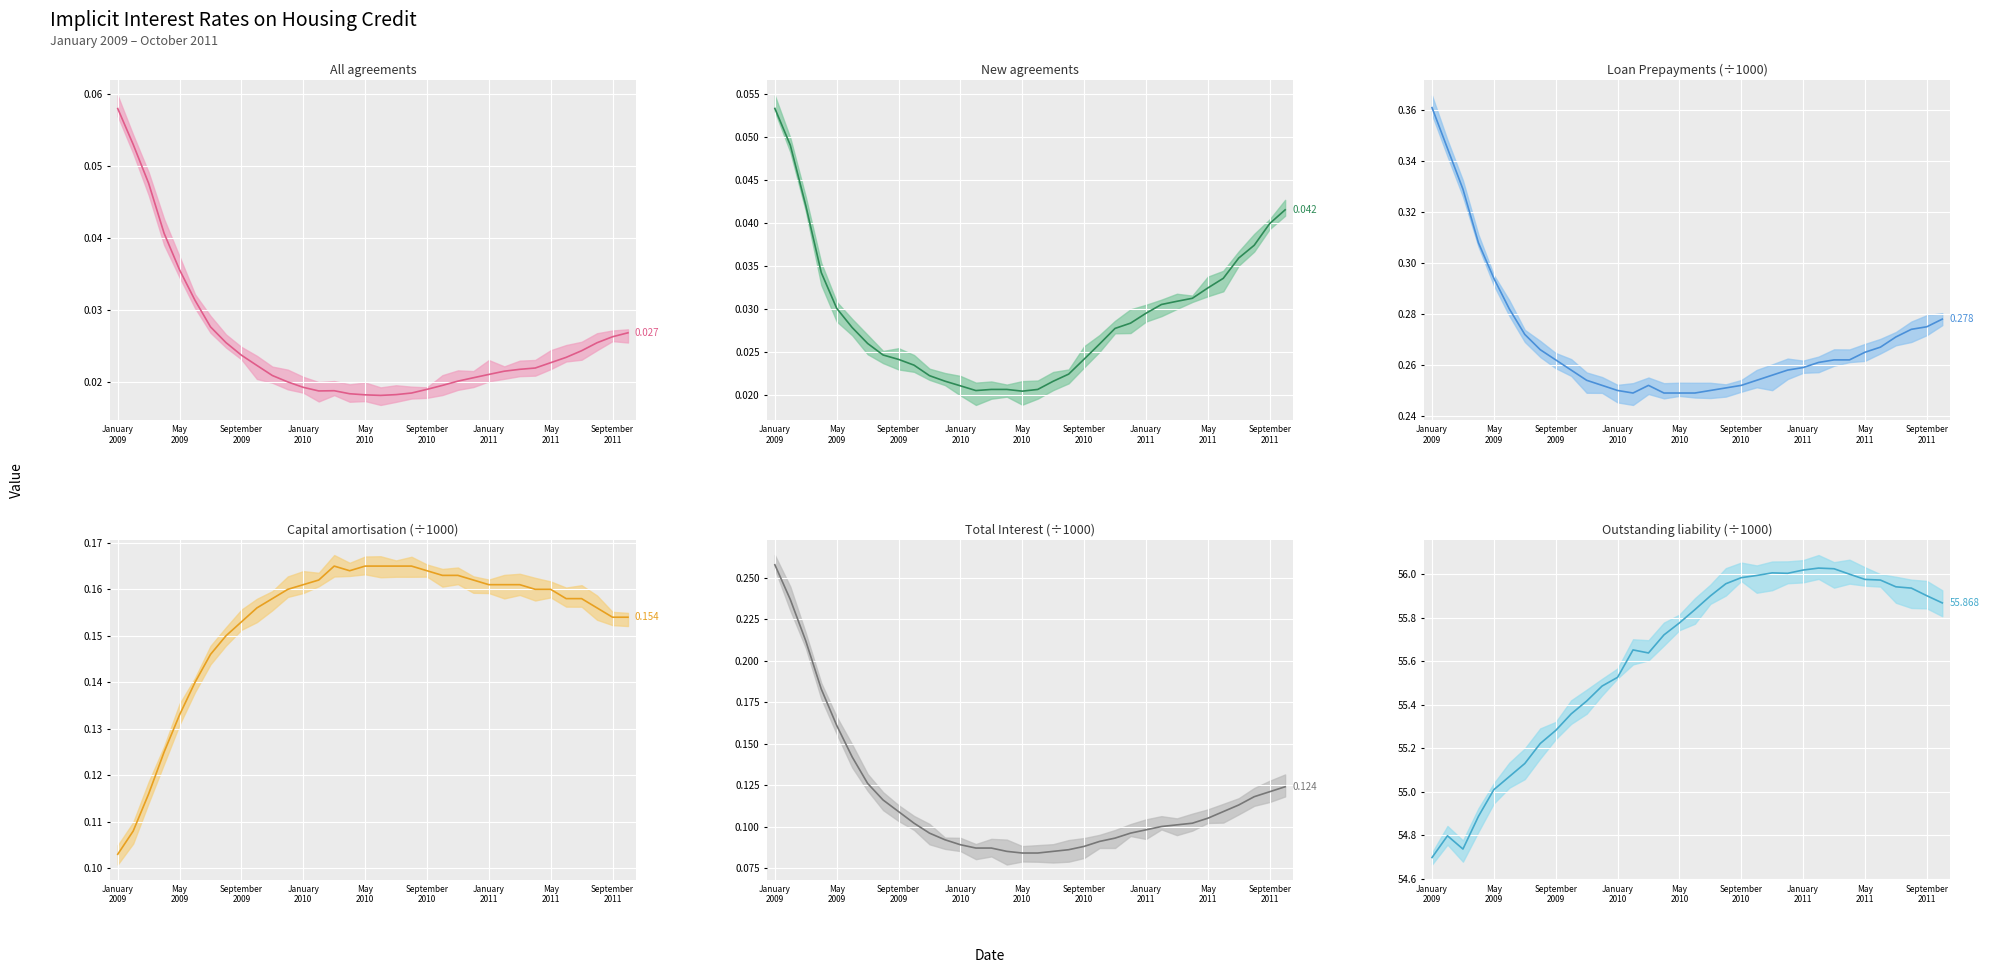

Rank the series at 32 from lowest to highest value.

All agreements, New agreements, Total Interest, Capital amortisation, Loan Prepayments, Outstanding liability